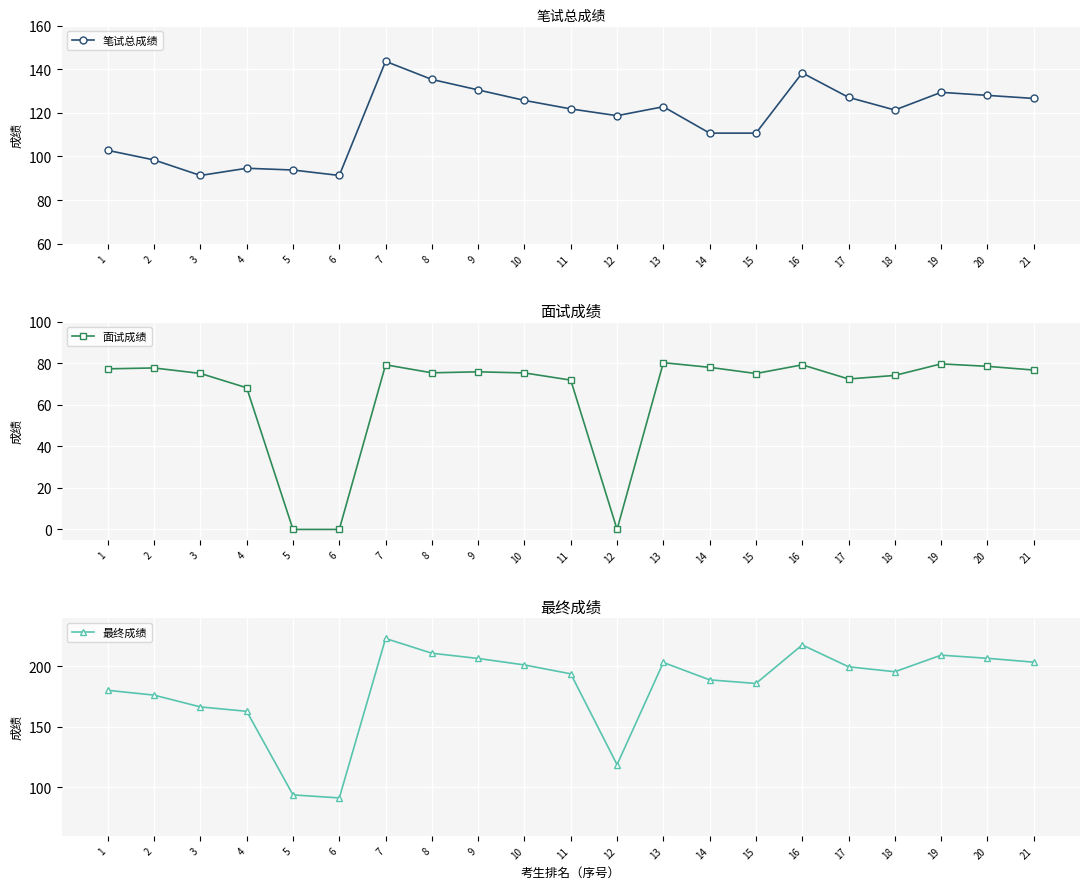

Is it true that 最终成绩 equals 118.7 at 12?

True